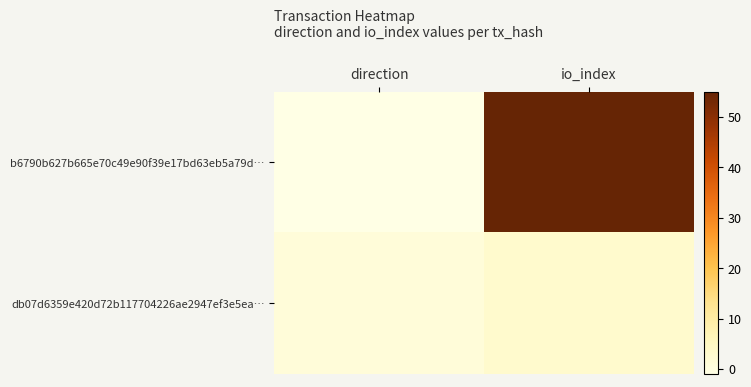

Reading left to right, list all the values displayed in this chart.

b6790b627b665e70c49e90f39e17bd63eb5a79d…: direction=-1	io_index=55
db07d6359e420d72b117704226ae2947ef3e5ea…: direction=1	io_index=3